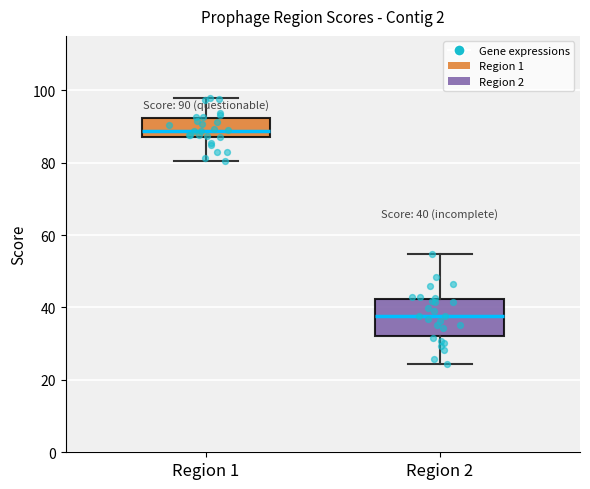

Which box's median line is the lowest?

Region 2